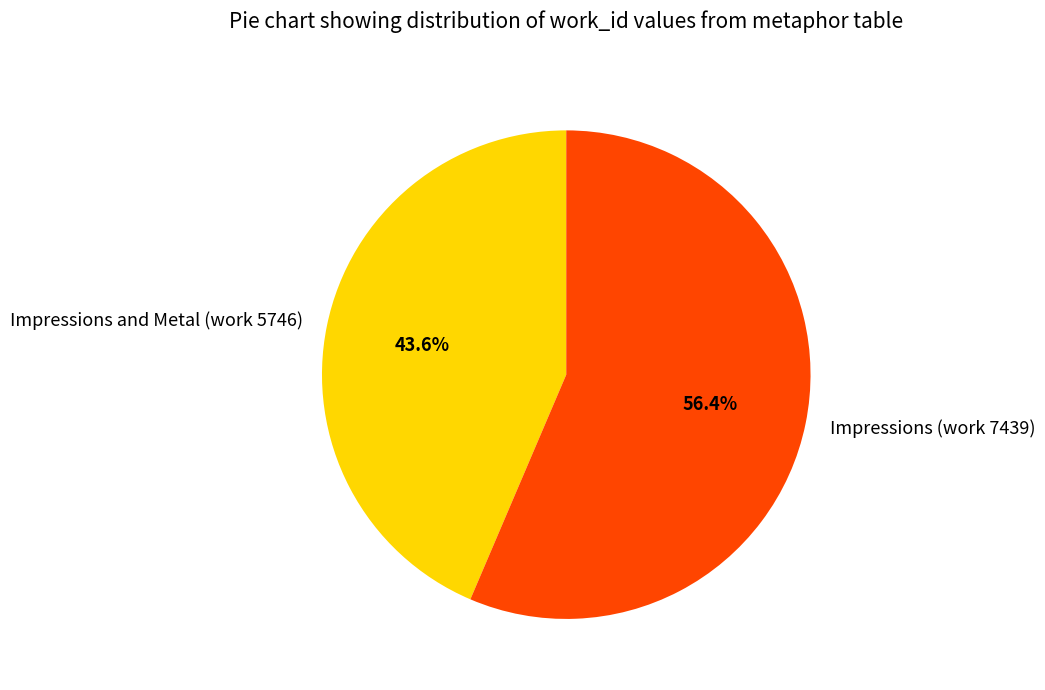

What is the majority slice?

Impressions (work 7439)